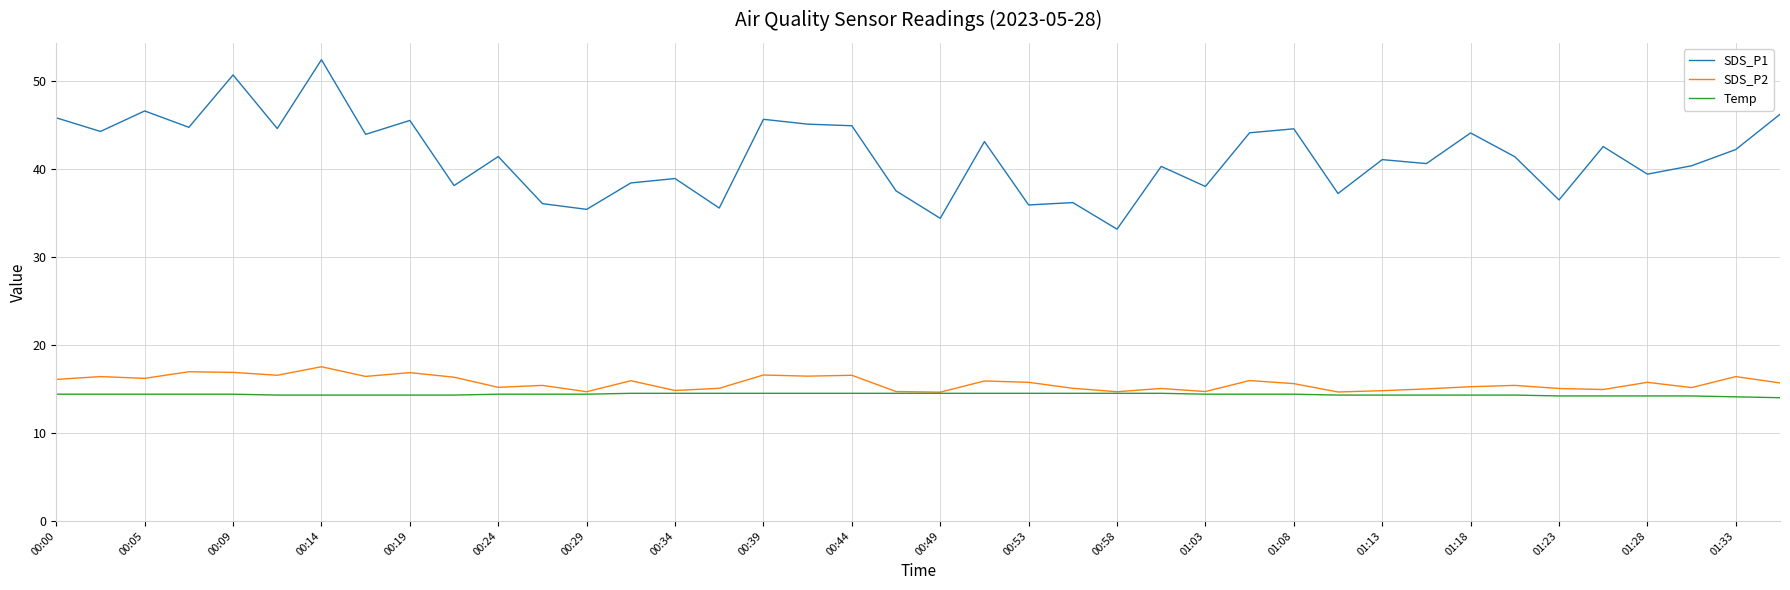

Which series has the largest total across all categories?

SDS_P1